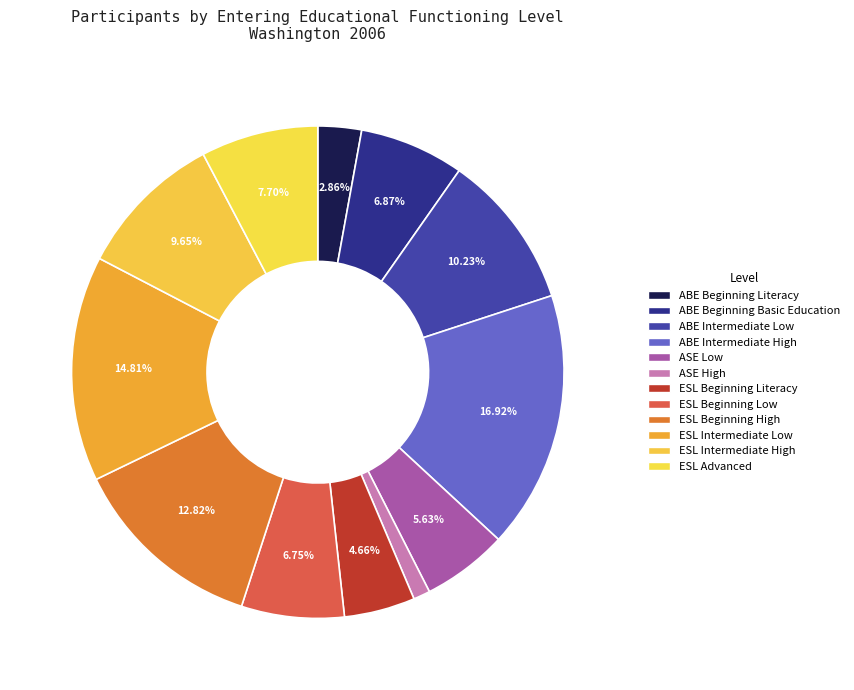

How many segments does this pie chart have?

12